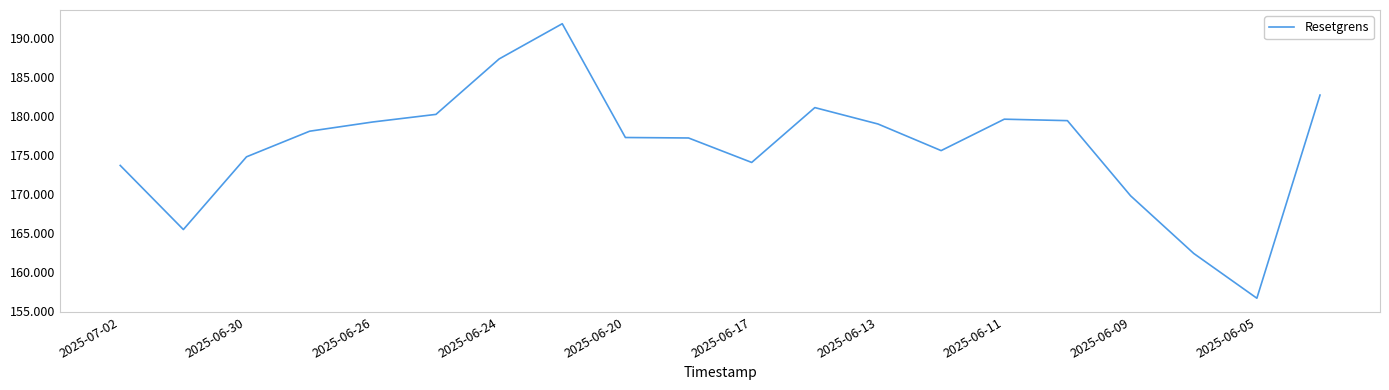

What is the maximum value shown in the chart?

191.8